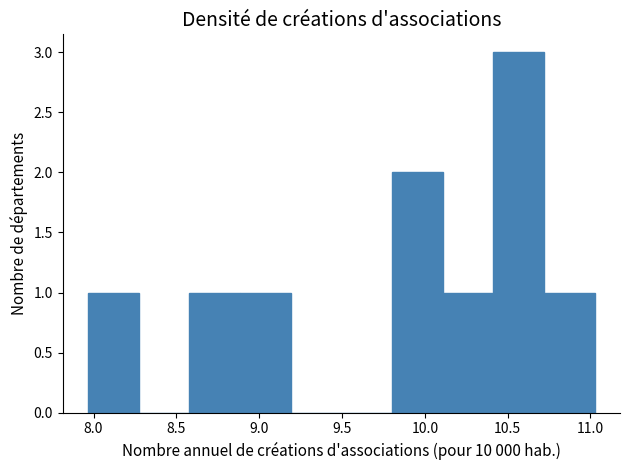

Reading left to right, transcribe this chart: for each bar, give the range it covers on the x-axis and its height. Neither the bar edges nor the heights are printed on the chart, so give them approximately, as read against the axes.

7.95 to 8.25: 1
8.25 to 8.60: 0
8.60 to 8.90: 1
8.90 to 9.20: 1
9.20 to 9.50: 0
9.50 to 9.80: 0
9.80 to 10.10: 2
10.10 to 10.40: 1
10.40 to 10.70: 3
10.70 to 11.05: 1